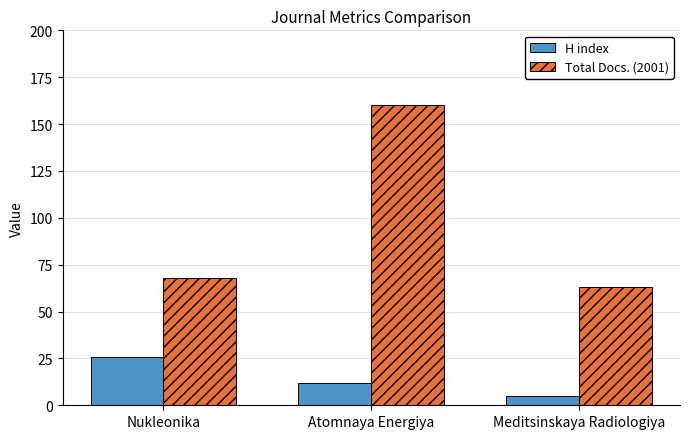

Between Nukleonika and Meditsinskaya Radiologiya, which series saw the biggest shift?

H index